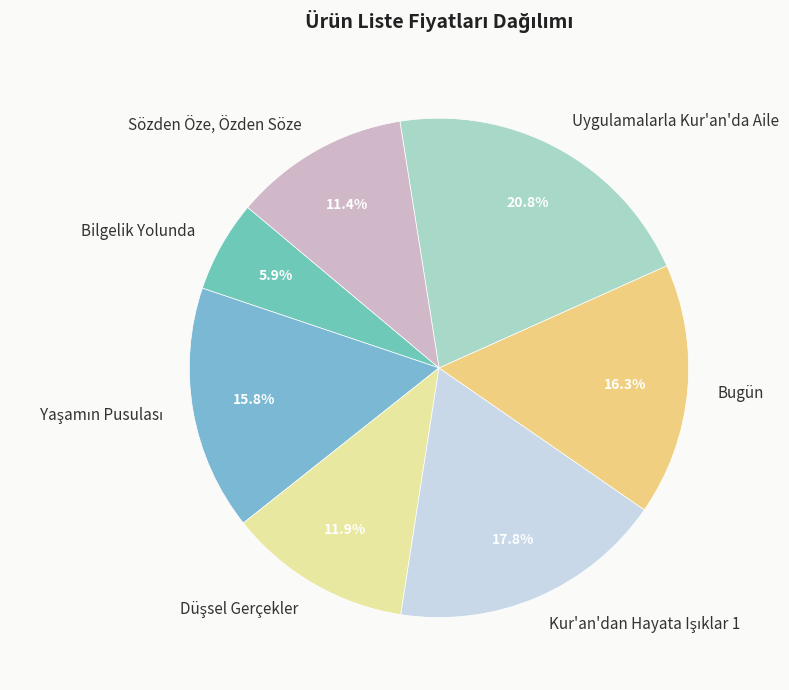

Does any single category account for the majority?

No